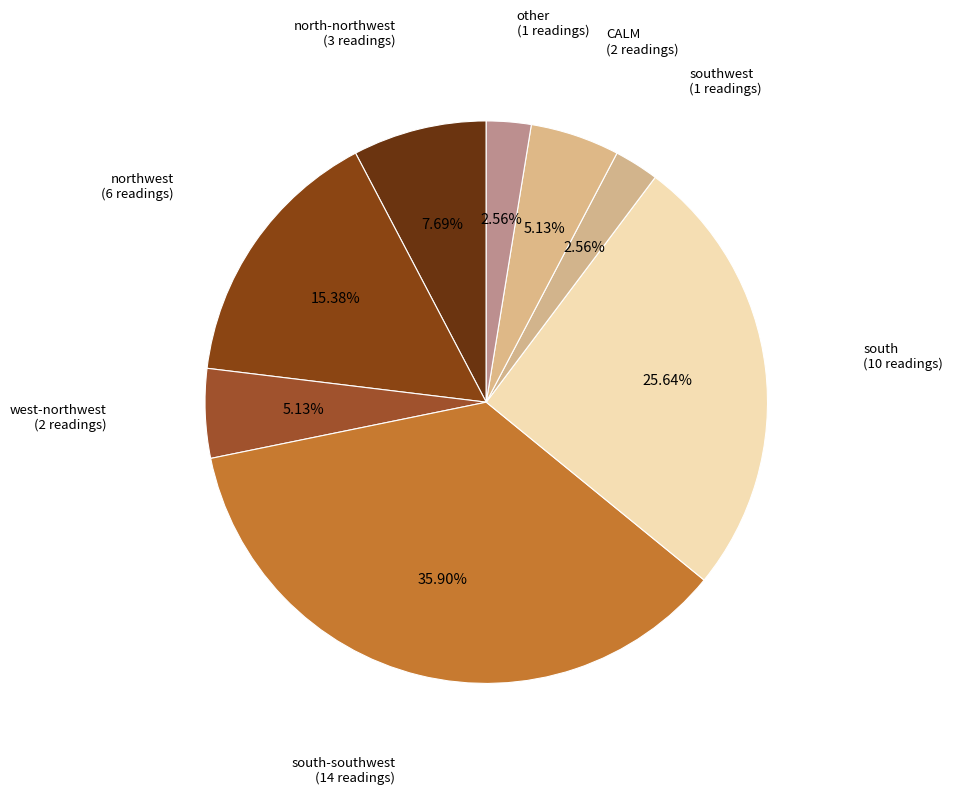

How many slices are in this pie chart?

8